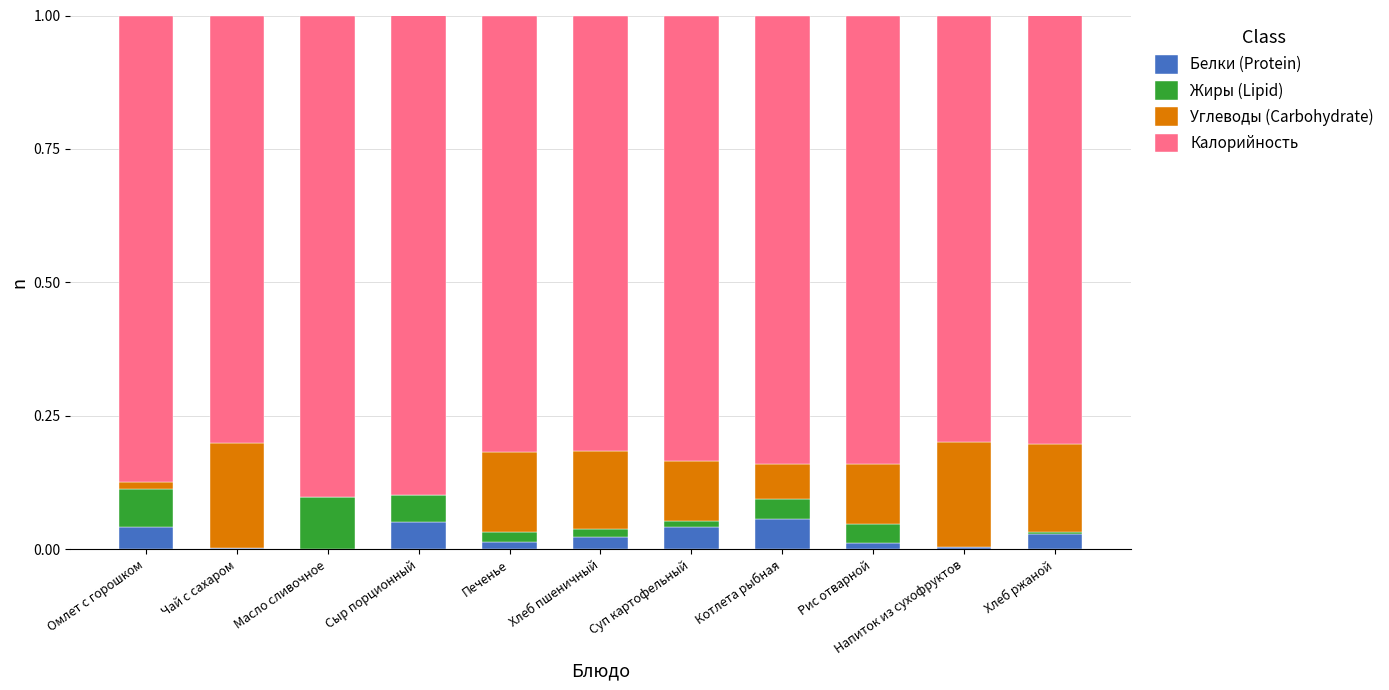

Is it true that Белки (Protein) equals 0.0 at Суп картофельный?

True